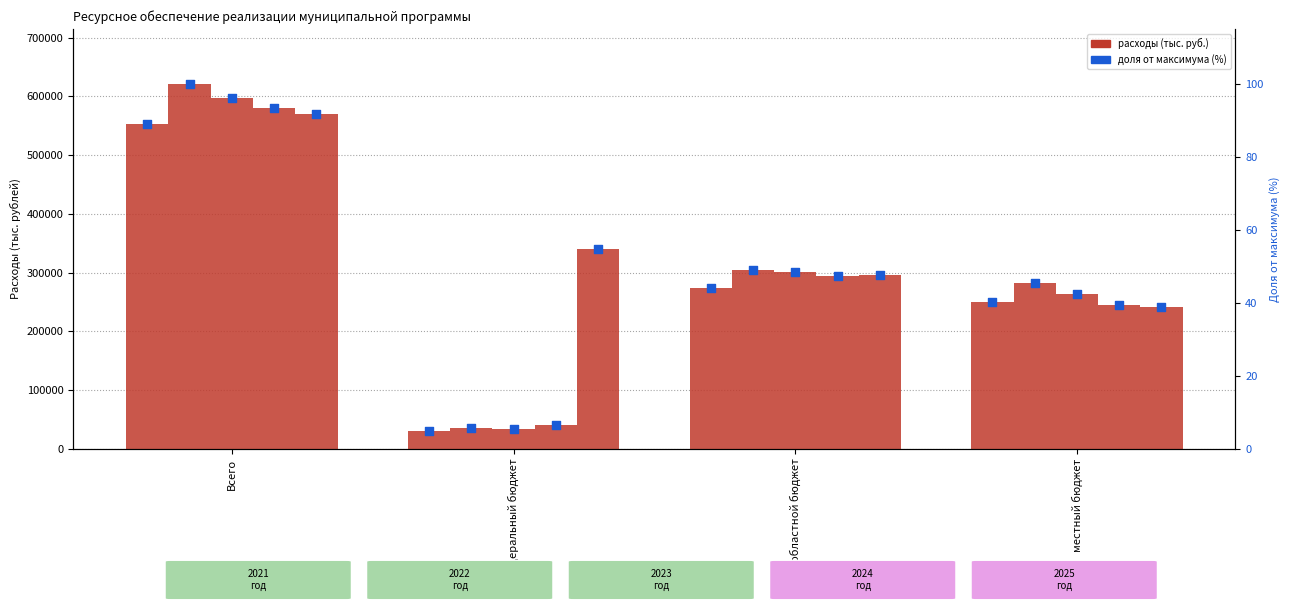

Is the value of 2022 год at федеральный бюджет greater than the value of 2023 год at федеральный бюджет?

Yes